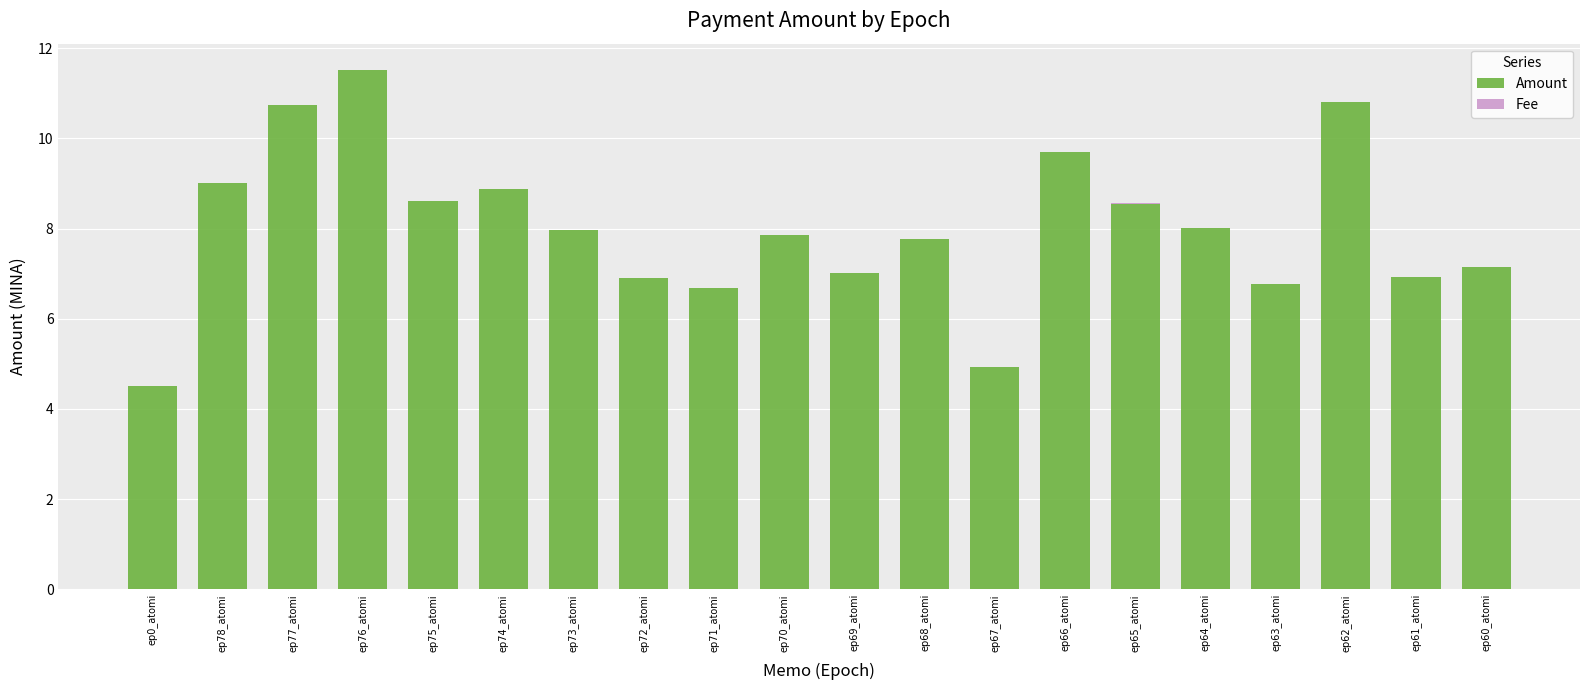

At which category is the sum across all series the highest?

ep76_atomi